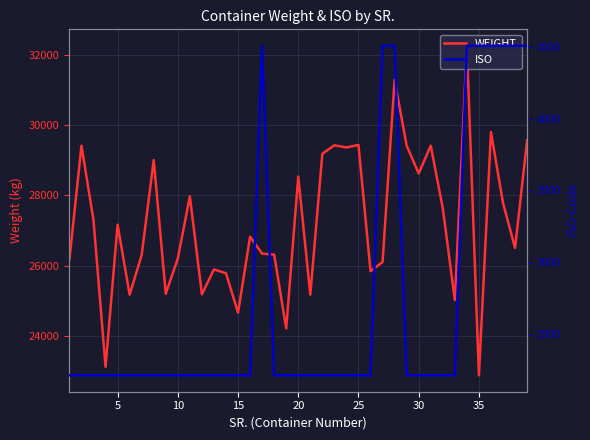

How many interior local peaks does the WEIGHT series have?

13